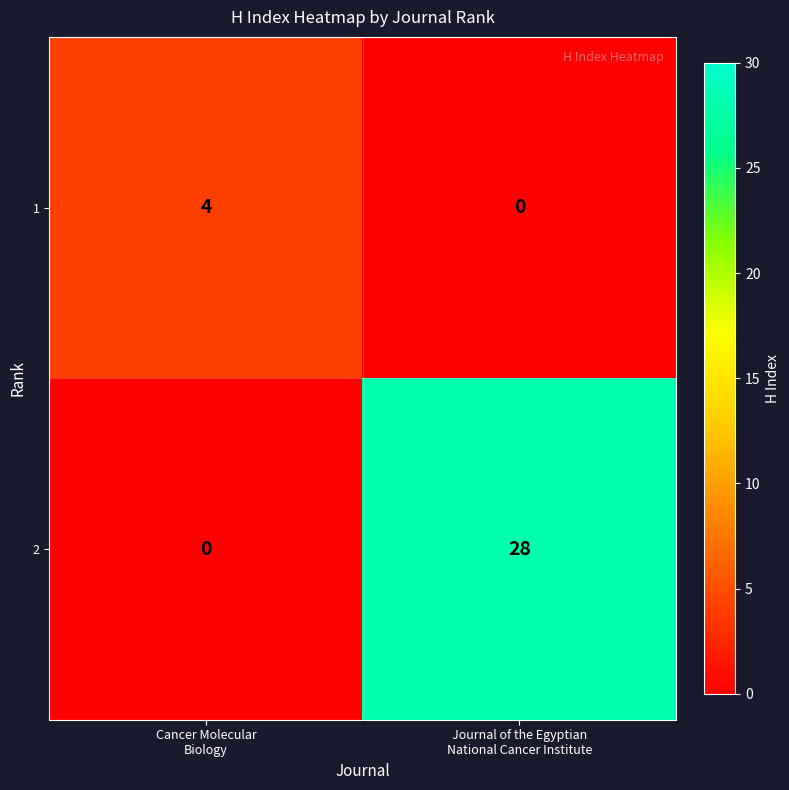

Rank the series by their maximum value, from lowest to highest.

1, 2